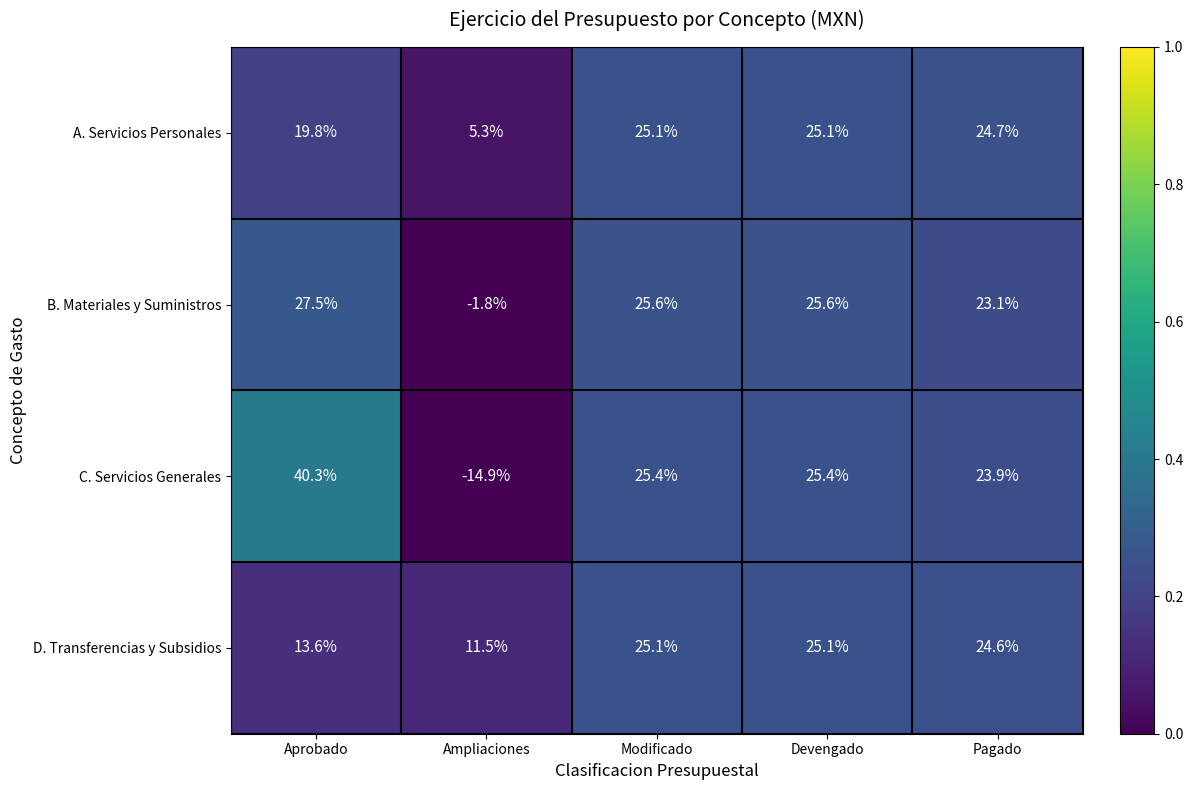

The value of A. Servicios Personales at Pagado is 37.6. True or false?

False